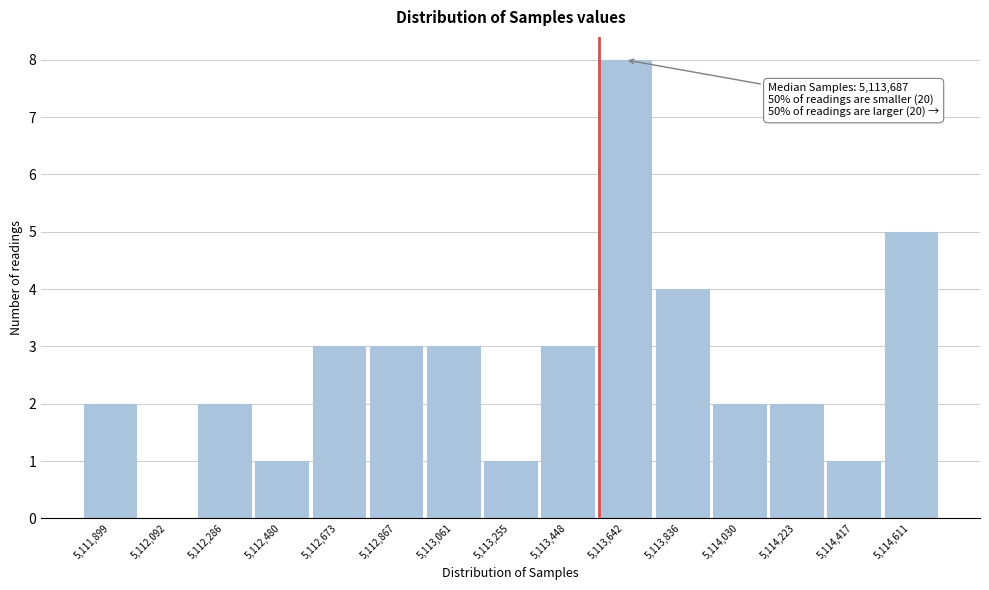

Reading left to right, what are all the values shown in this chart?

5,111,899=2	5,112,092=0	5,112,286=2	5,112,480=1	5,112,673=3	5,112,867=3	5,113,061=3	5,113,255=1	5,113,448=3	5,113,642=8	5,113,836=4	5,114,030=2	5,114,223=2	5,114,417=1	5,114,611=5